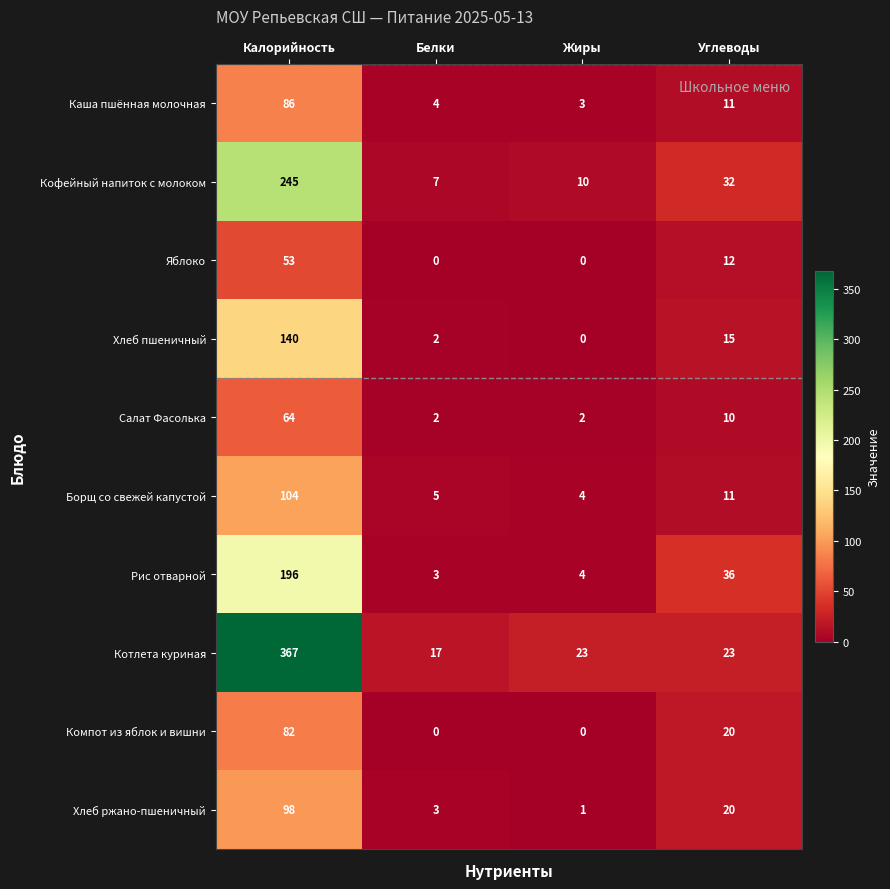

Which series has the largest total across all categories?

Котлета куриная